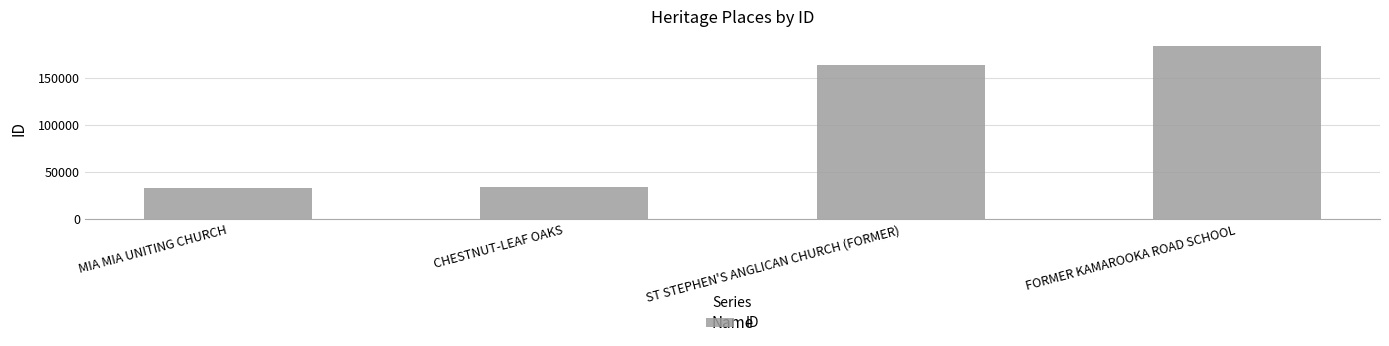

Reading left to right, extract all data points from this chart.

33021	34701	164184	184954